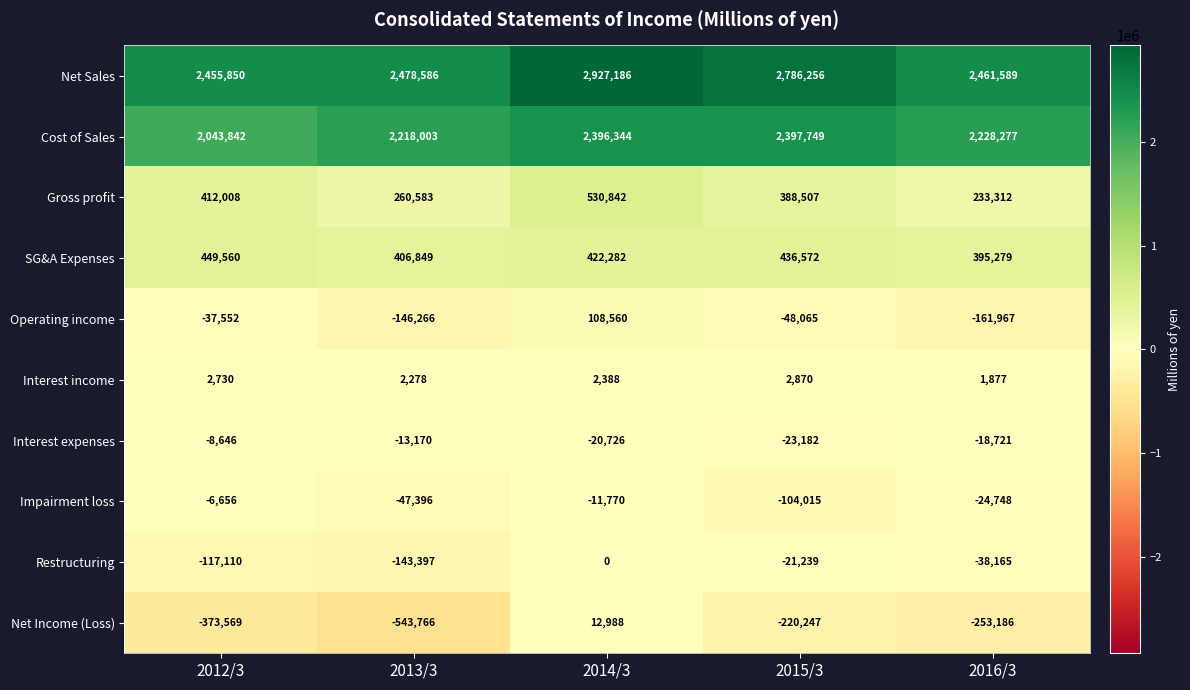

What is the average value of the Cost of Sales series?

2256843